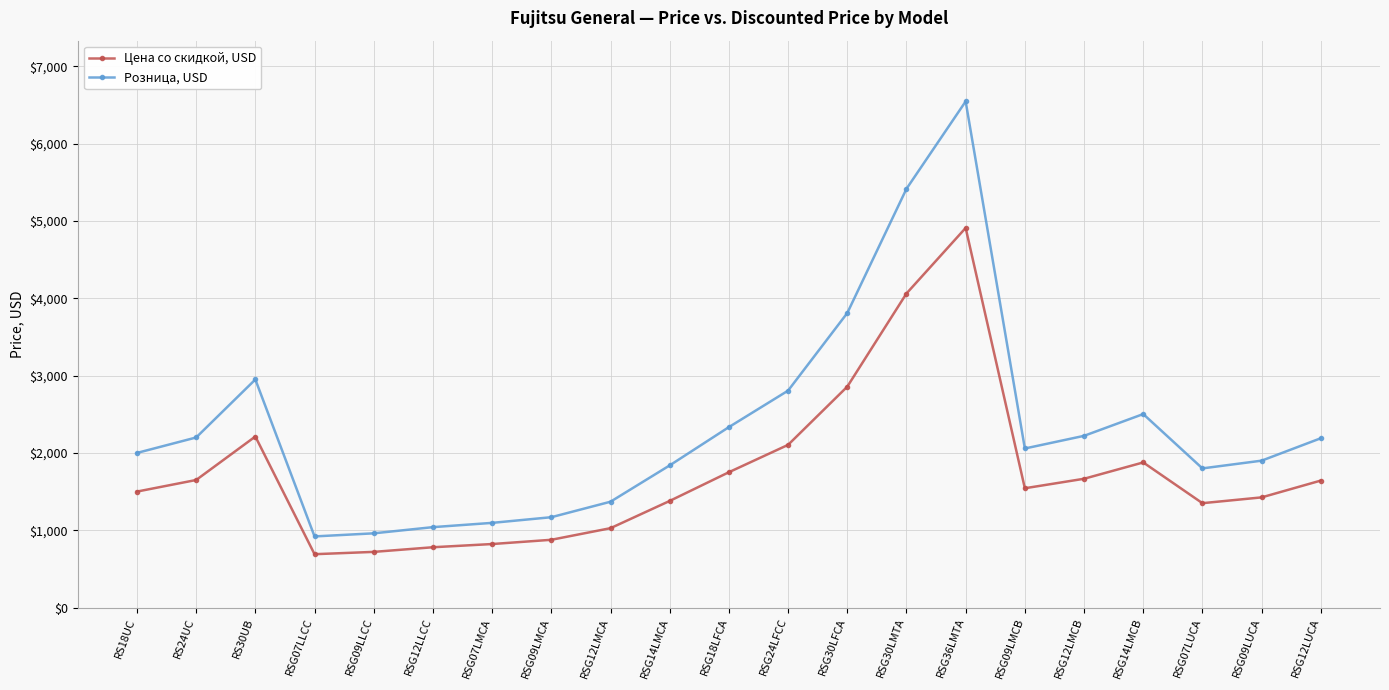

At which category is the sum across all series the highest?

RSG36LMTA